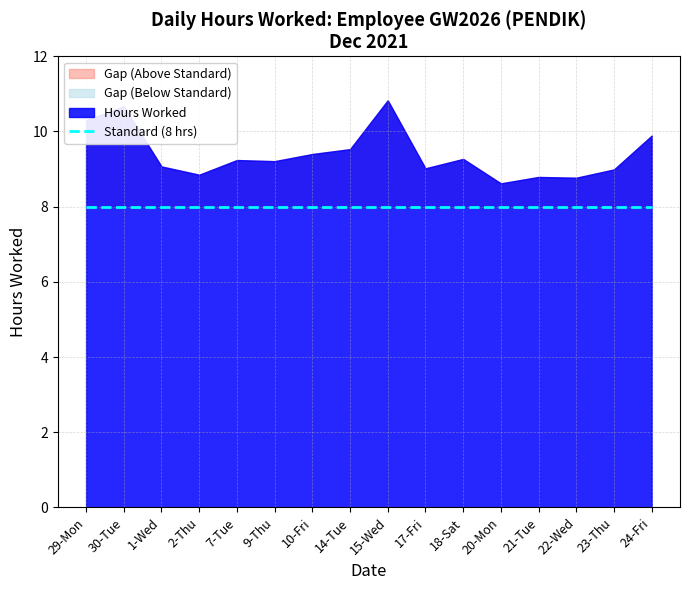

How many series are shown in this chart?

1